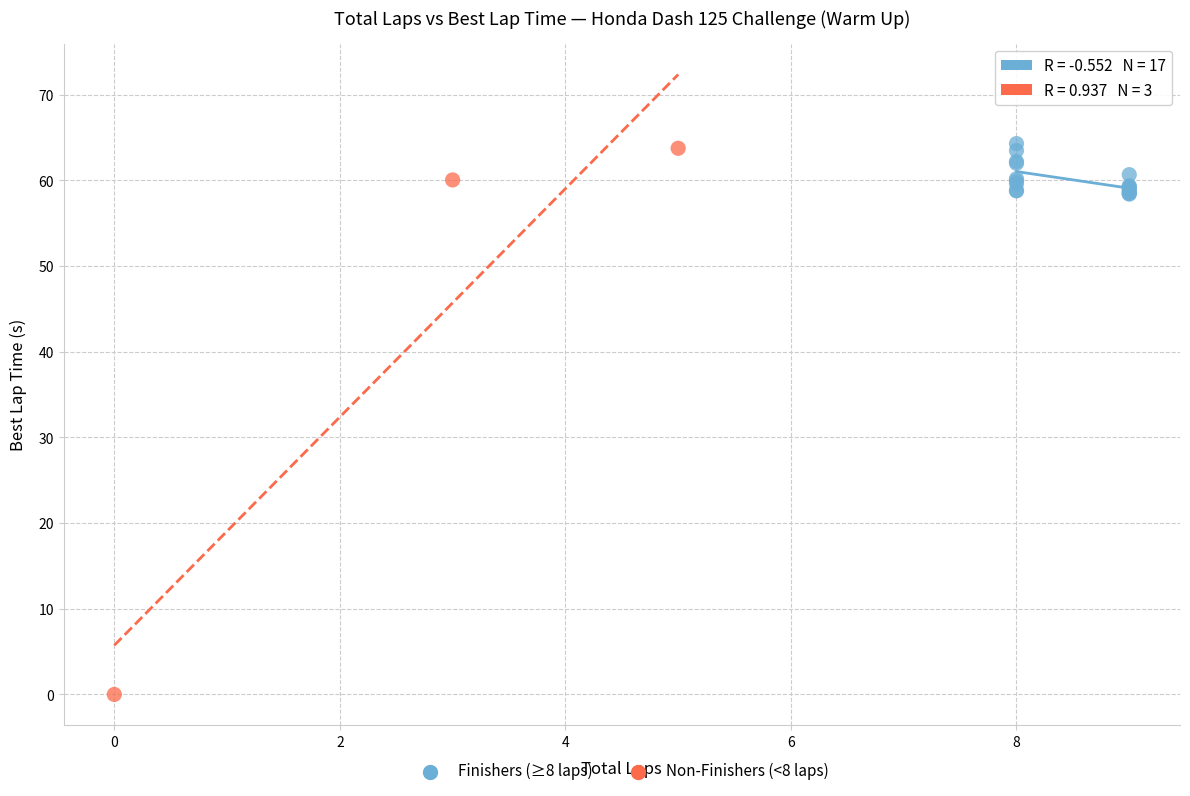

Which series contains the lowest Y value?

Non-Finishers (<8 laps)